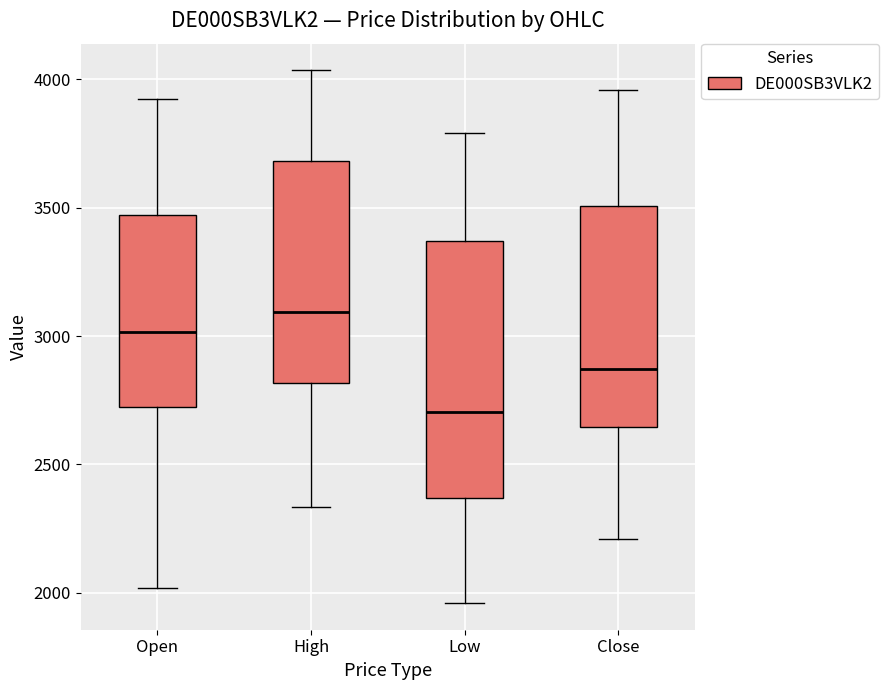

Reading left to right, transcribe this box plot: for each box, give where its median line is, the range the box spans, and where its two whiskers end, as read against the y-axis. The values are not printed on the chart, so give them approximately, as read against the axis.

Open: median 3000, box 2700 to 3450, whiskers 2000 to 3950
High: median 3100, box 2800 to 3700, whiskers 2350 to 4050
Low: median 2700, box 2350 to 3350, whiskers 1950 to 3800
Close: median 2850, box 2650 to 3500, whiskers 2200 to 3950